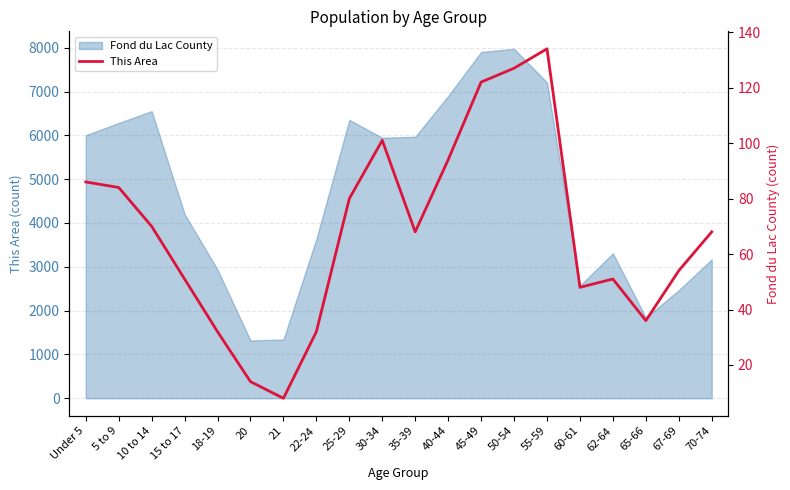

Is it true that the value at 65-66 is 36?

True